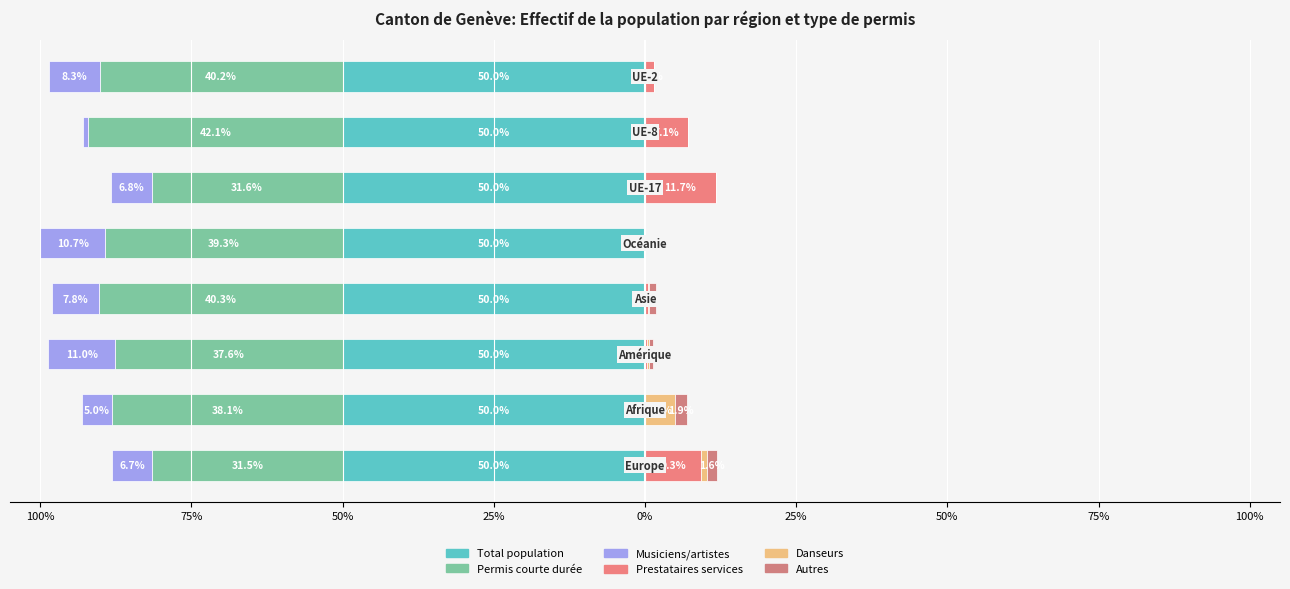

What is the difference between the Musiciens/artistes values at 25% and 0%?

3.0